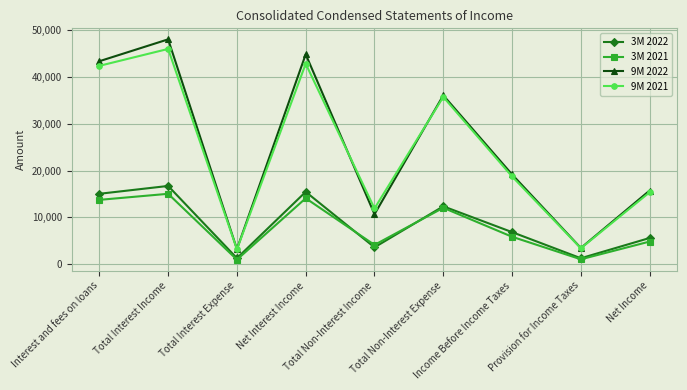

Count the number of categories in the chart.

9